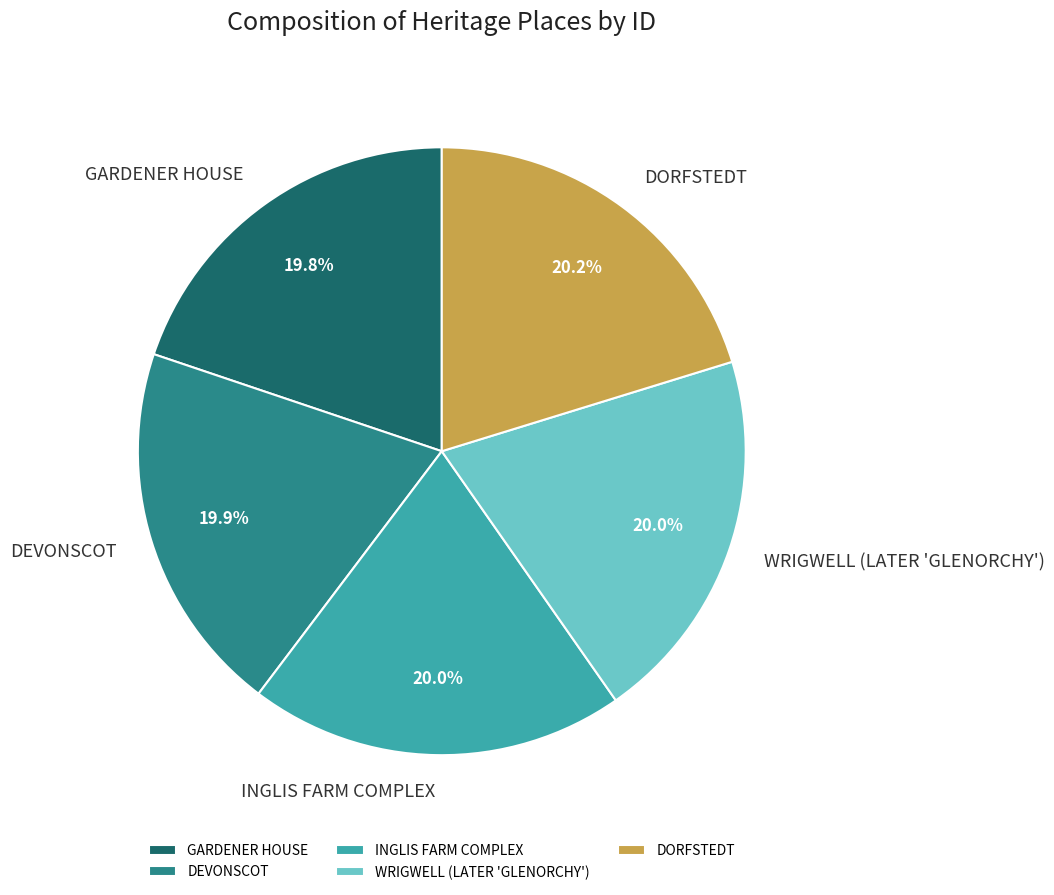

Approximately how many times larger is the value at DORFSTEDT compared to GARDENER HOUSE?

1.0